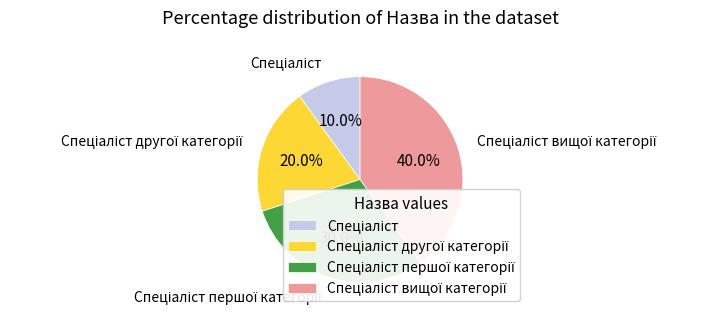

Does any single category account for the majority?

No